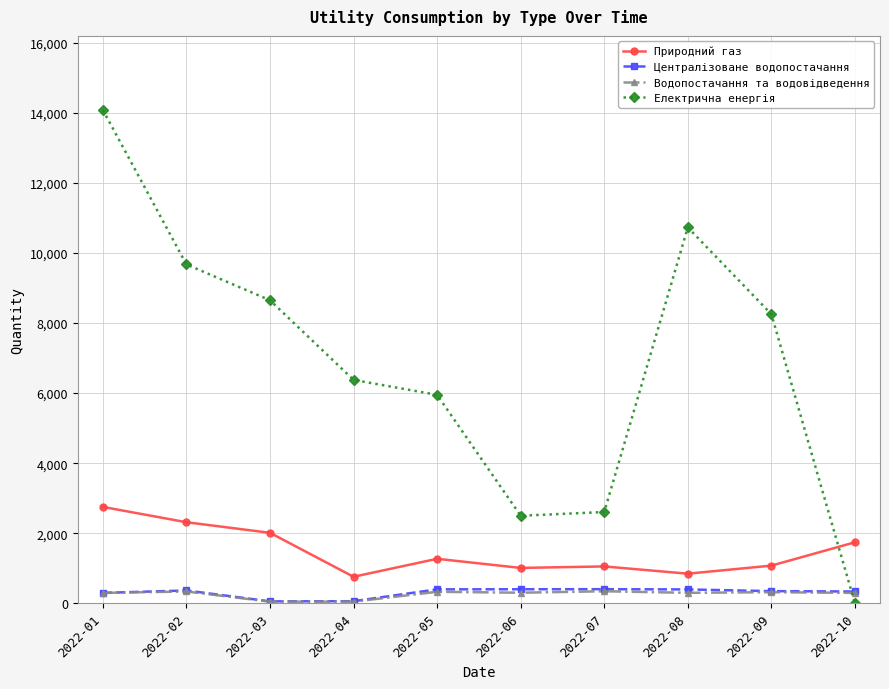

What is the difference between the highest and lowest values at 2022-06?

2196